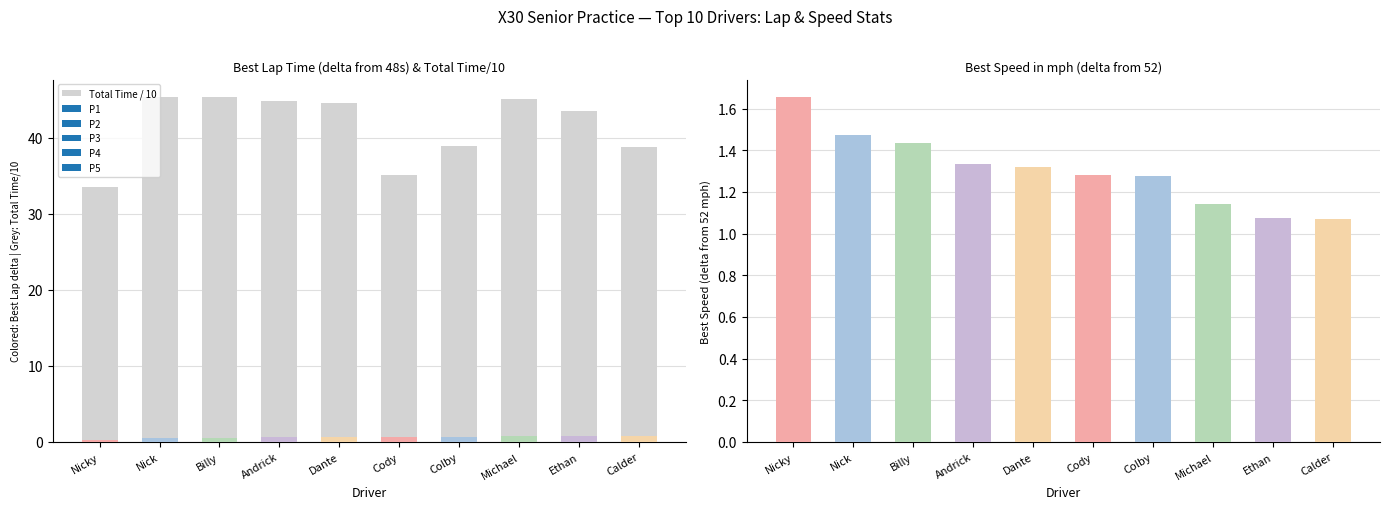

At which category does the chart reach its minimum across all series?

Nicky